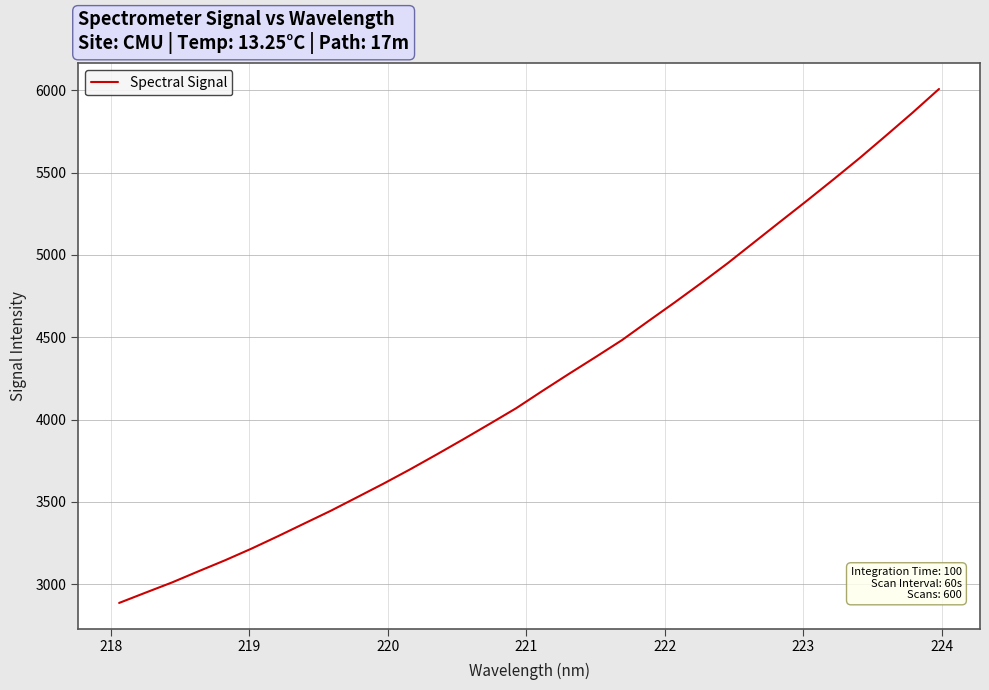

What is the minimum value shown in the chart?

2885.8